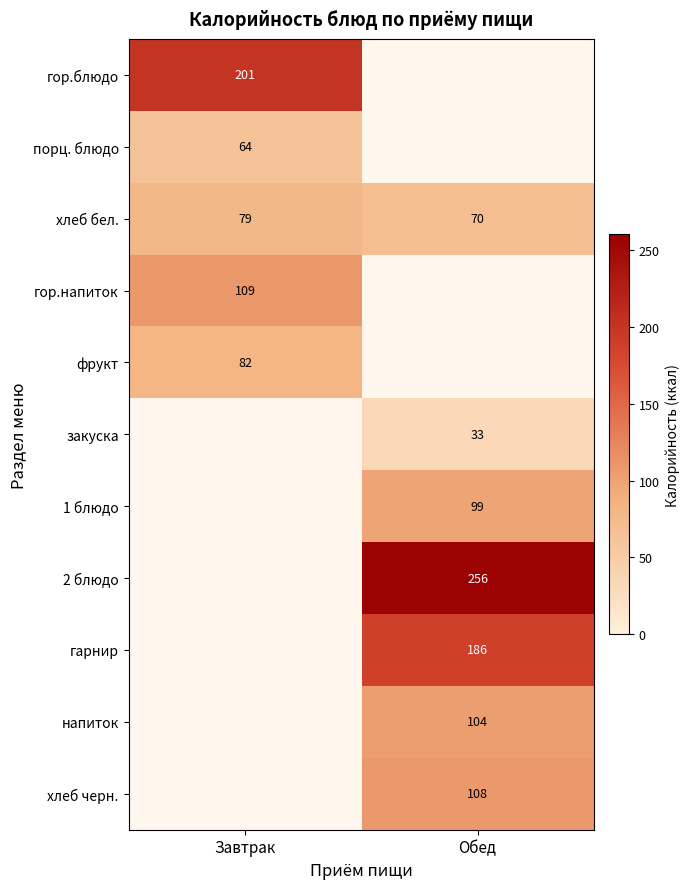

The value of гор.напиток at Завтрак is 109. True or false?

True